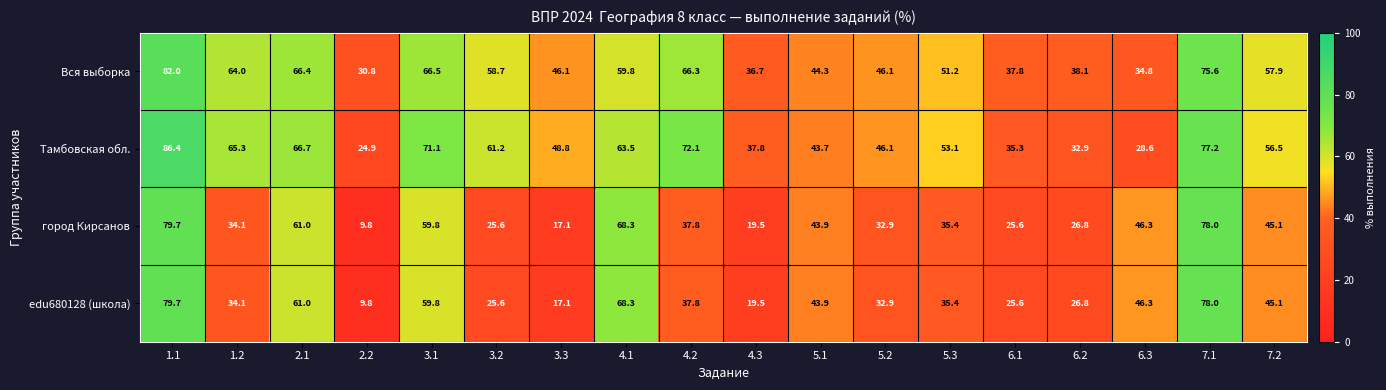

The value of город Кирсанов at 2.2 is 15.7. True or false?

False